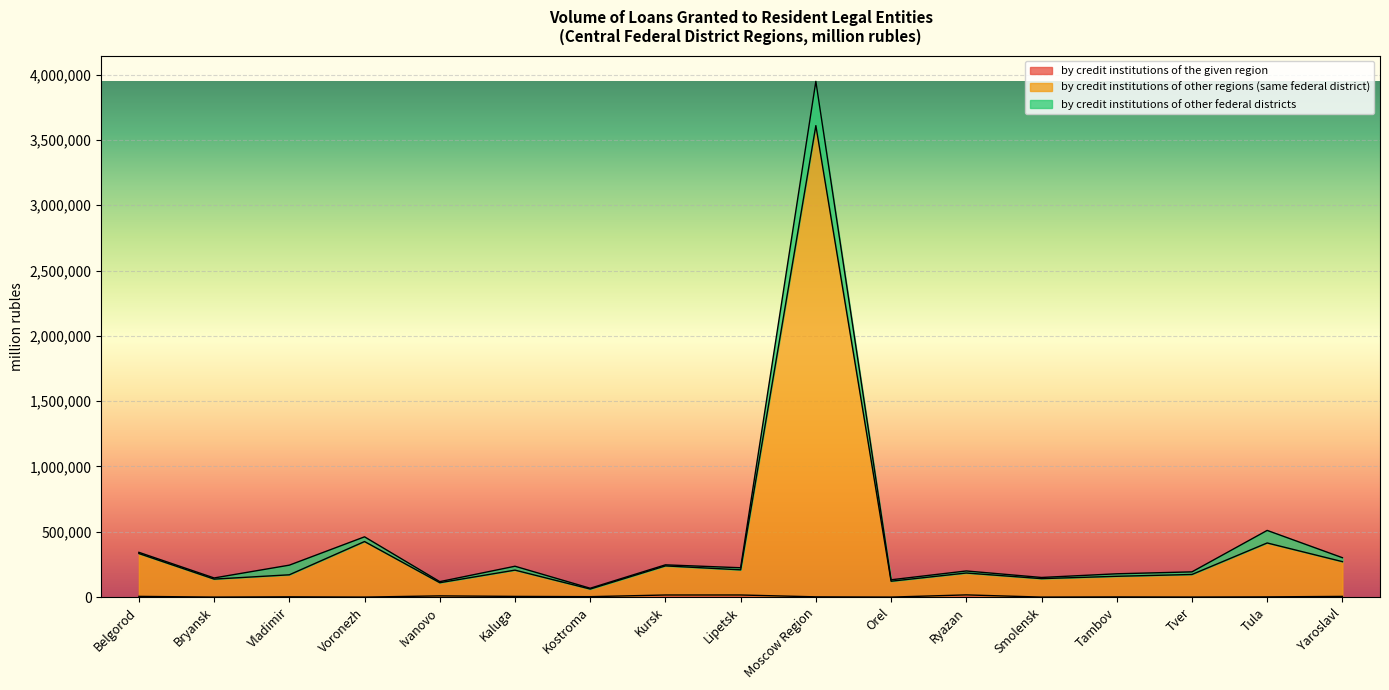

How many lines are shown in the chart?

3